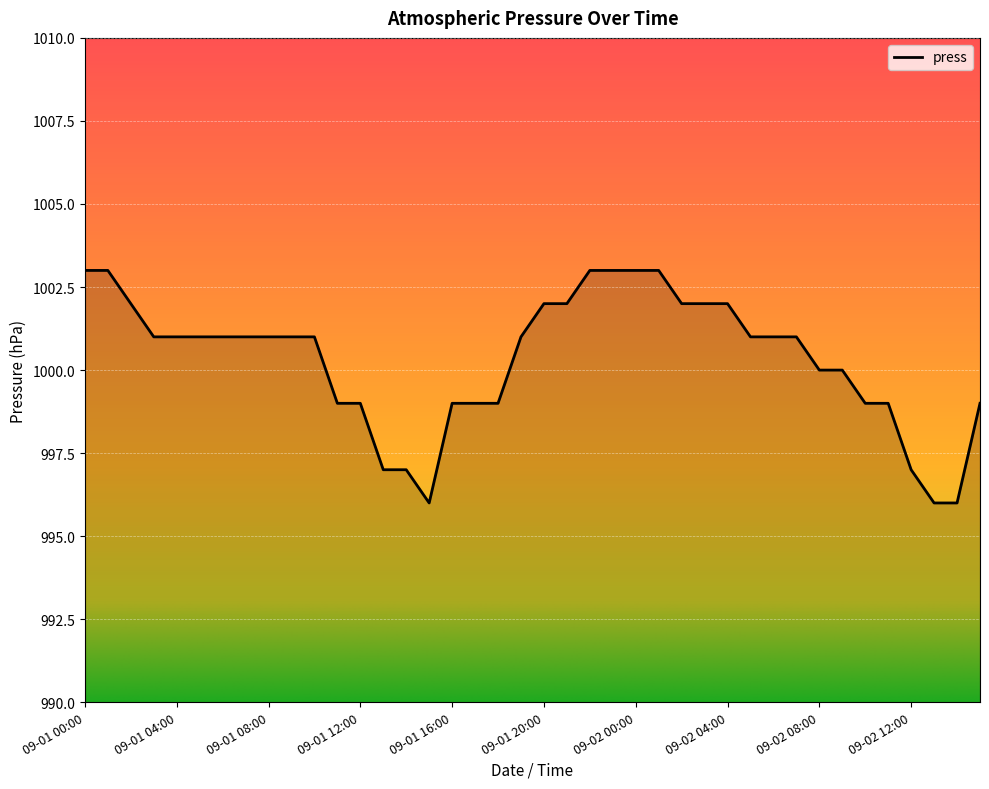

What is the difference between the maximum and minimum values?

7